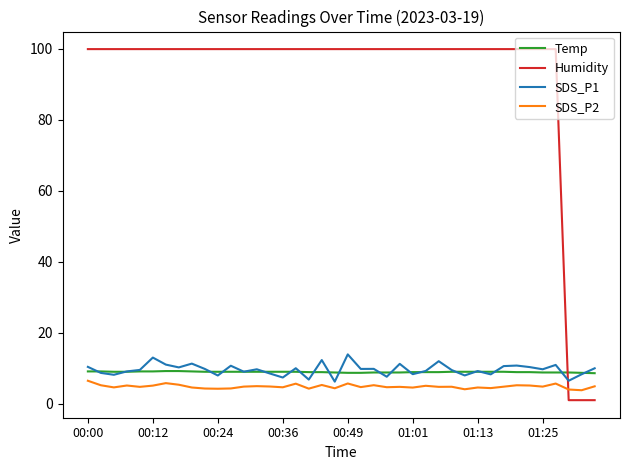

What is the sum of all SDS_P1 values?

383.6